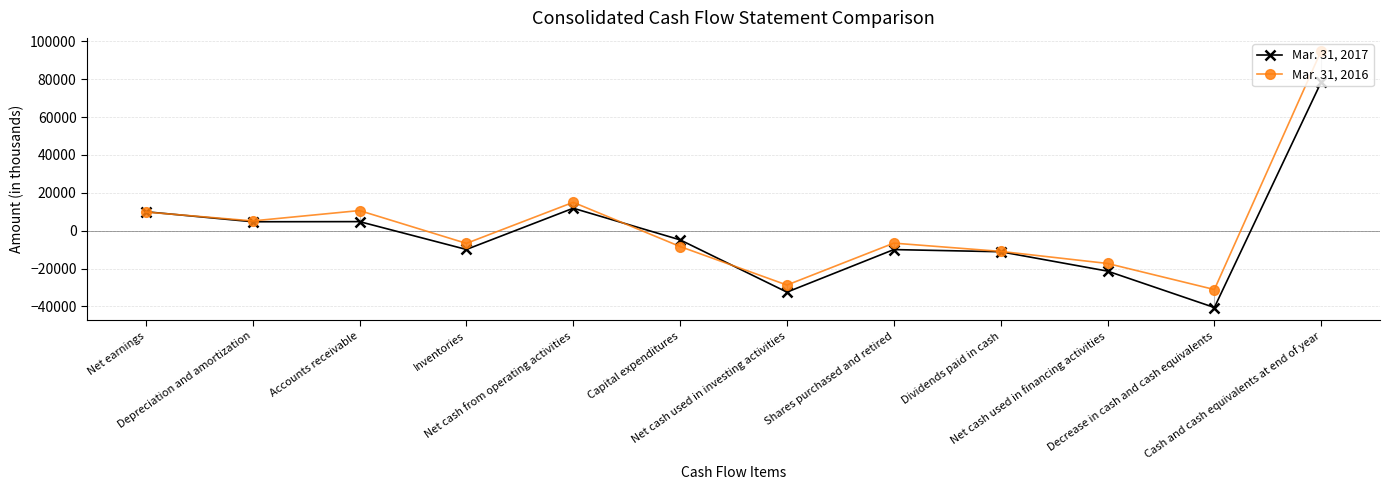

How many values in the Mar. 31, 2017 series are below -4845?

6